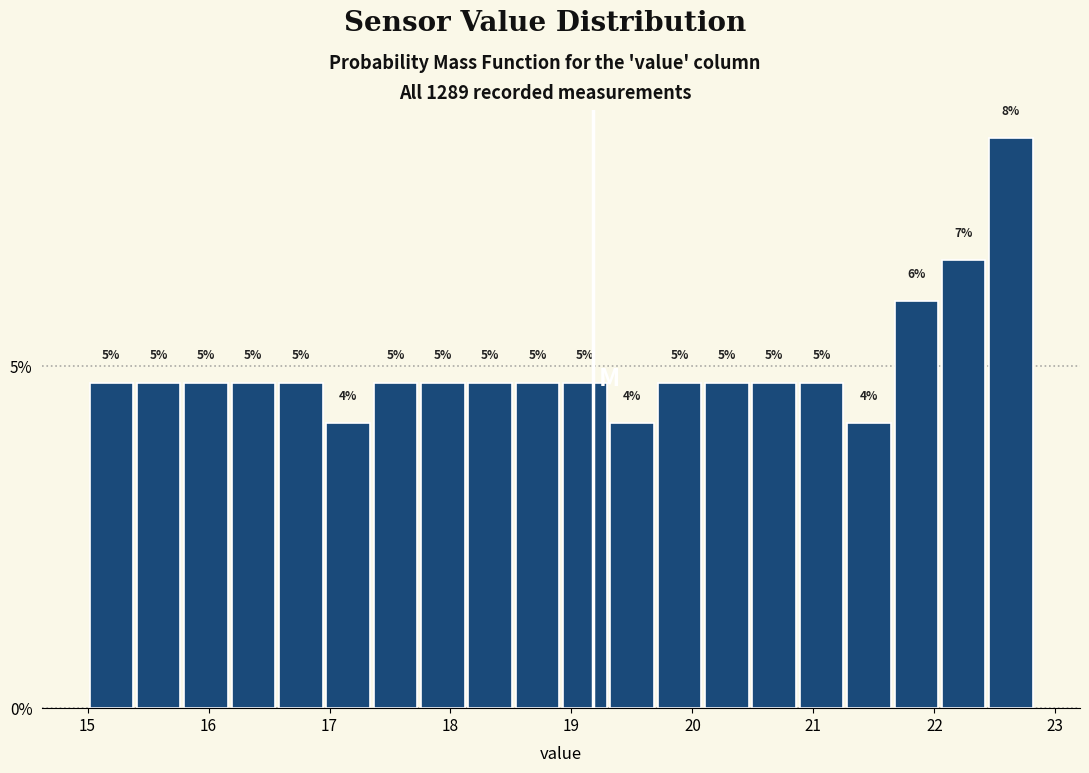

Around what value on the x-axis is the tallest bar? Give the approximate position of its centre, as read against the axis.

22.6